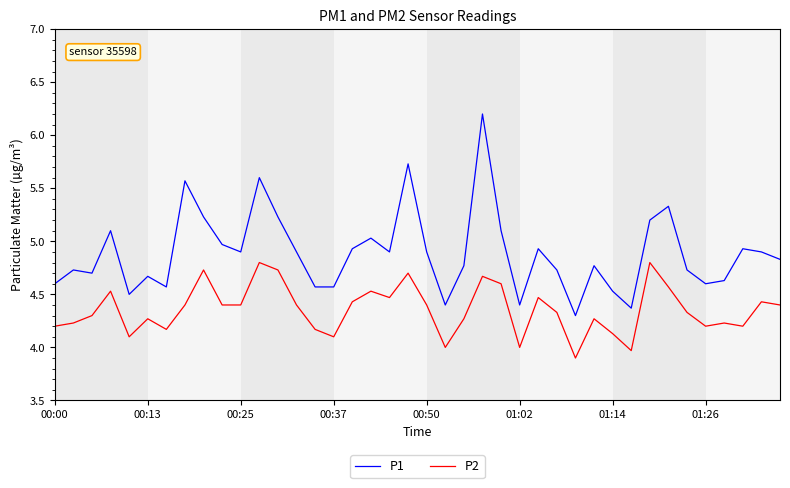

What are all the series names shown in the legend?

P1, P2